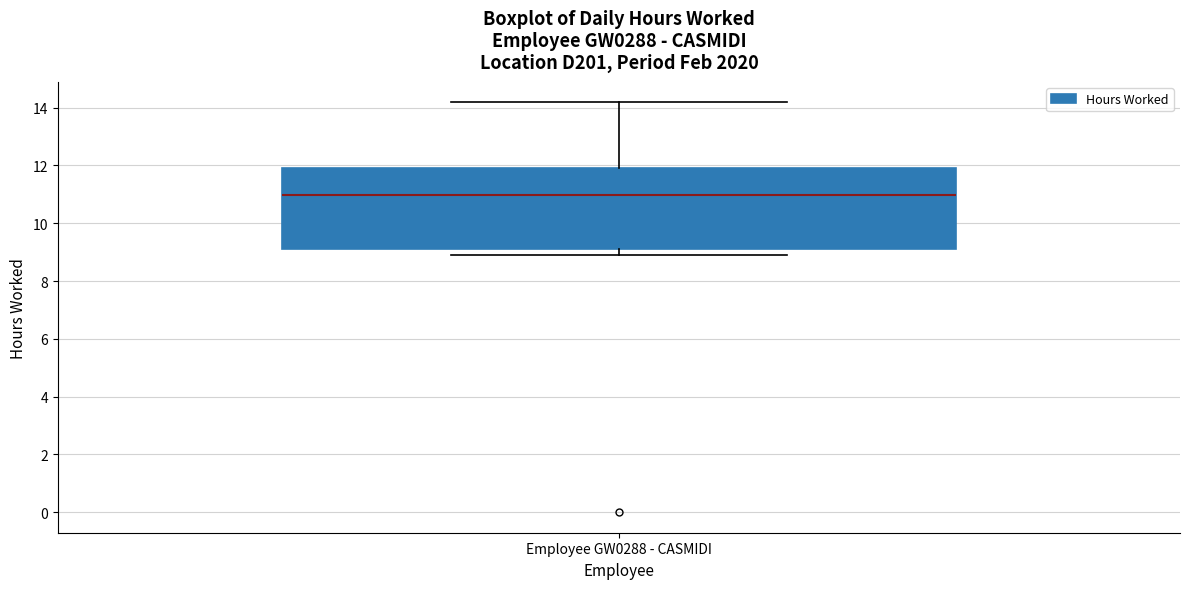

Where does the upper whisker of the box for Employee GW0288 - CASMIDI end on the y-axis? The values are not printed on the chart, so give them approximately, as read against the axis.

14.2